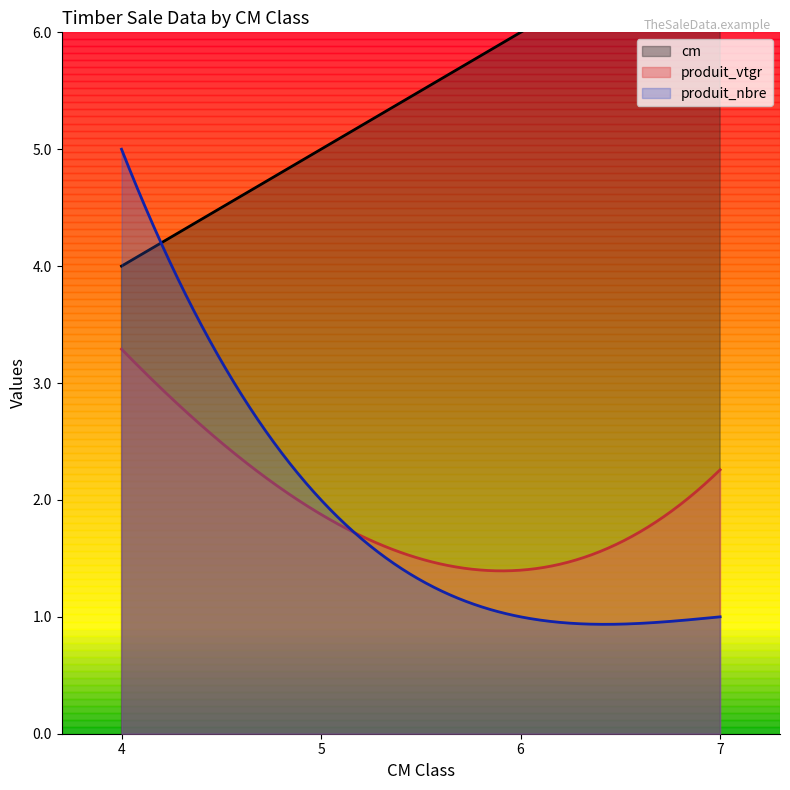

What is the smallest value displayed?

1.0